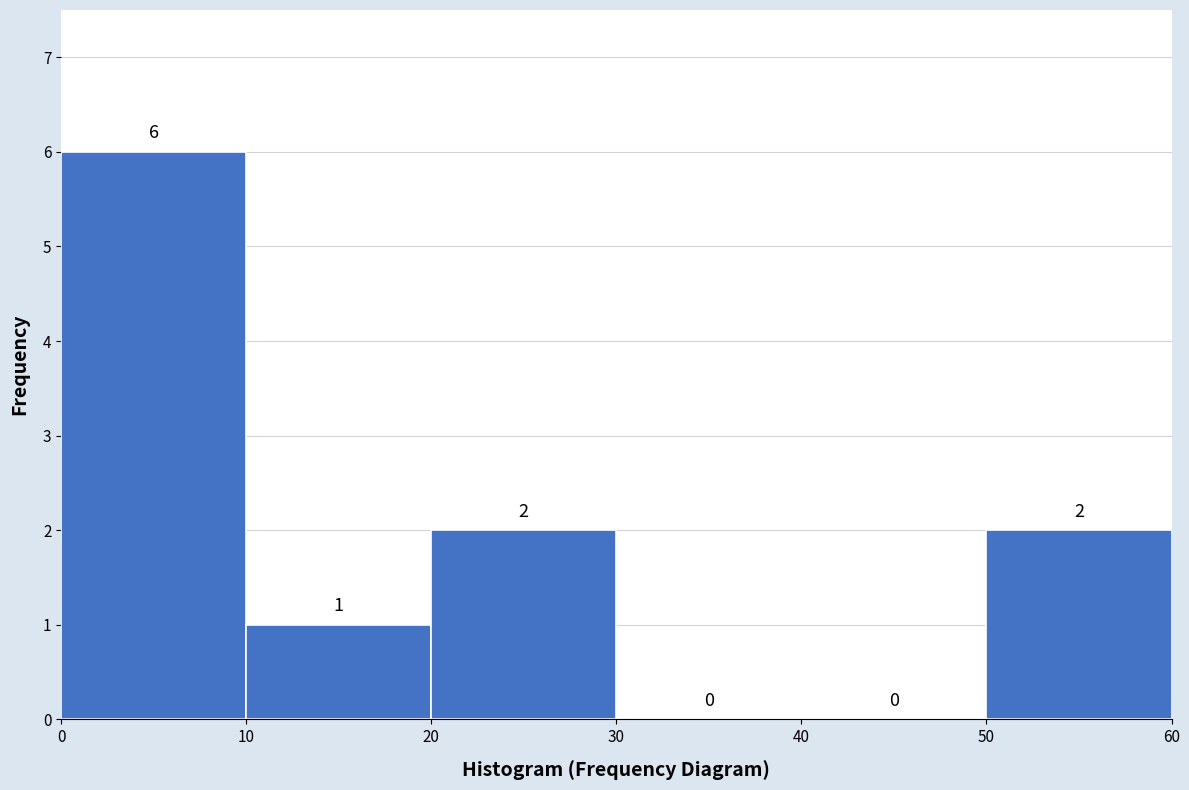

Reading left to right, list every bar in this chart as the range it spans on the x-axis followed by its height.

0 to 10: 6
10 to 20: 1
20 to 30: 2
30 to 40: 0
40 to 50: 0
50 to 60: 2